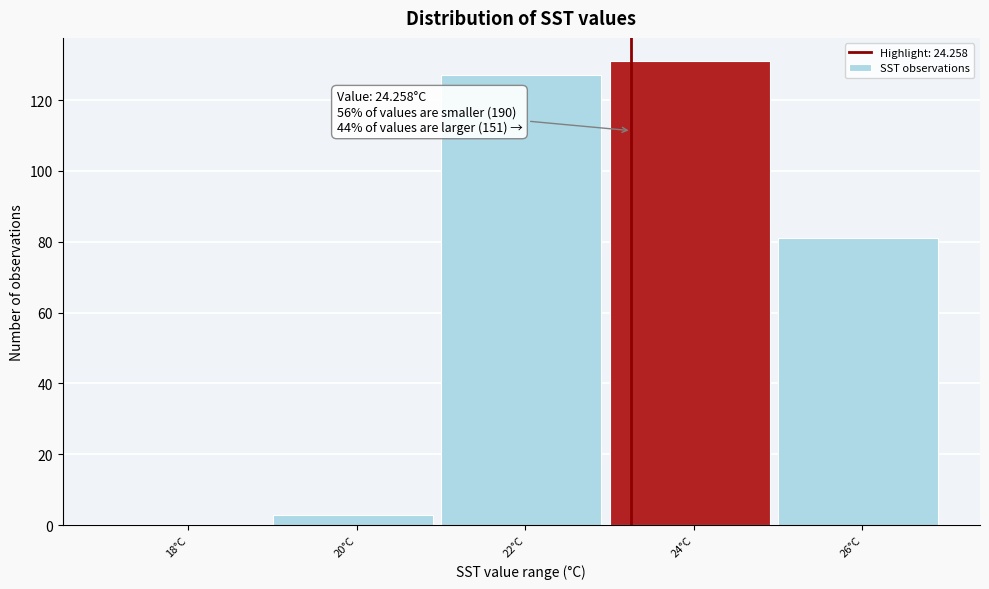

Reading right to left, transcribe all the data shown in this chart.

26°C=81	24°C=131	22°C=127	20°C=3	18°C=0